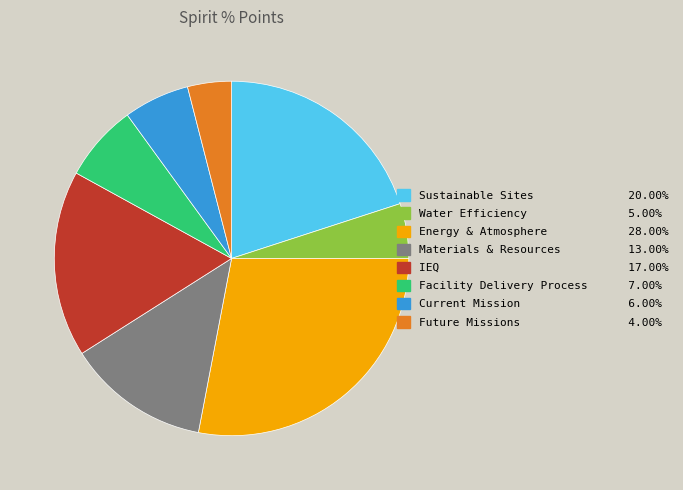

True or false: Current Mission accounts for 6% of the total.

True